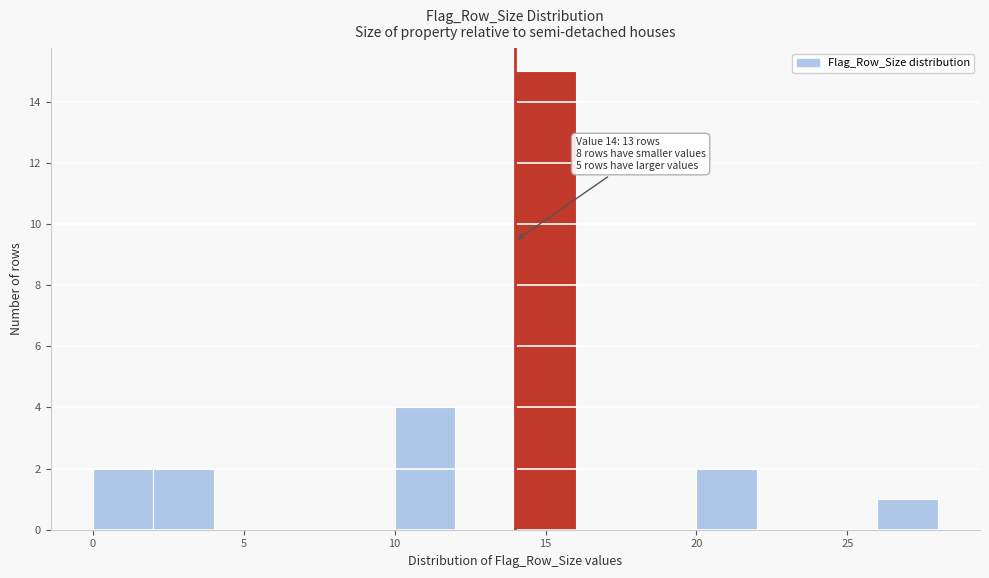

Over which range of the x-axis is the bar tallest?

14 to 16